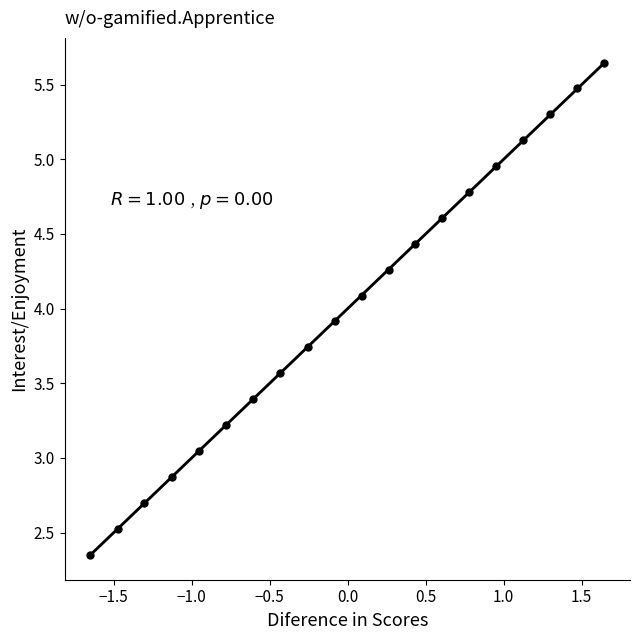

What is the range of X values (max minus min)?

3.3